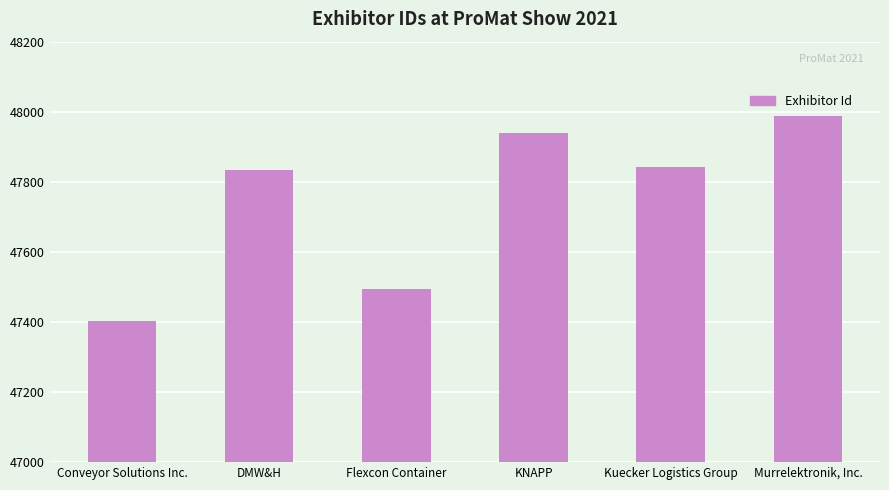

What is the label of the 2nd bar from the right?

Kuecker Logistics Group